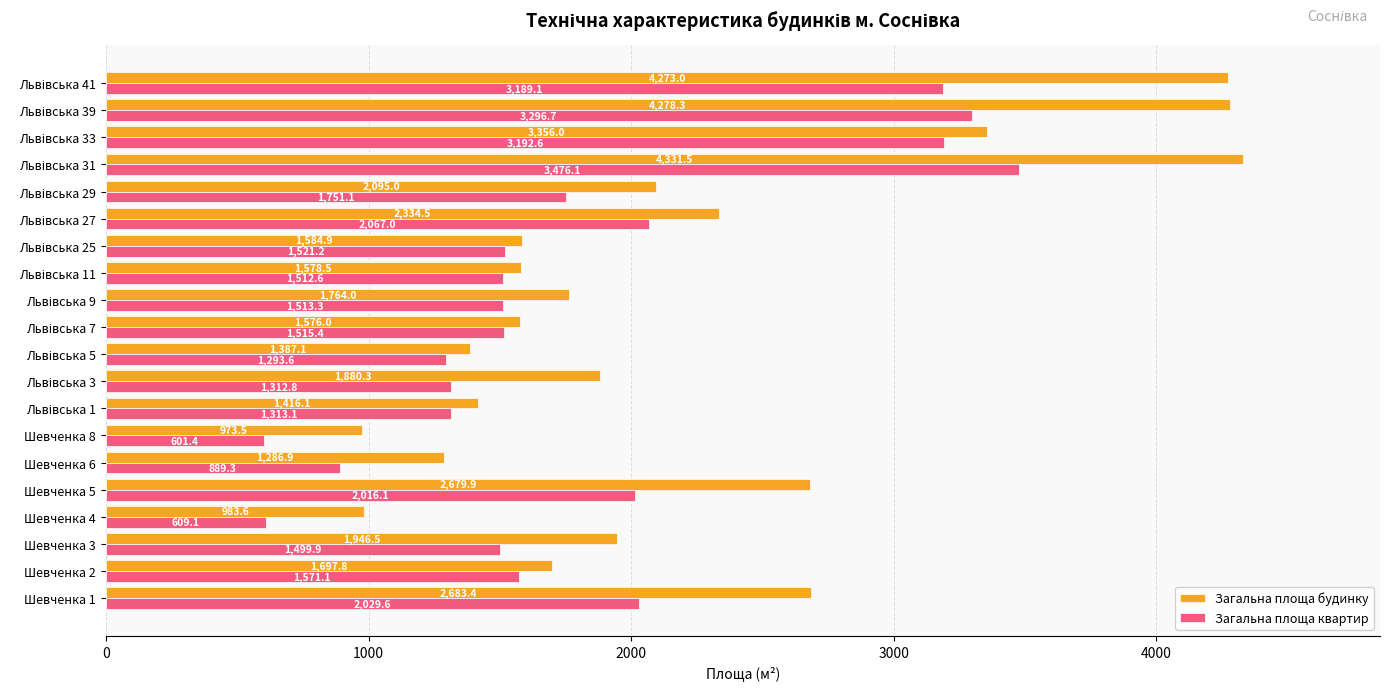

Which series has the widest spread of values?

Загальна площа будинку